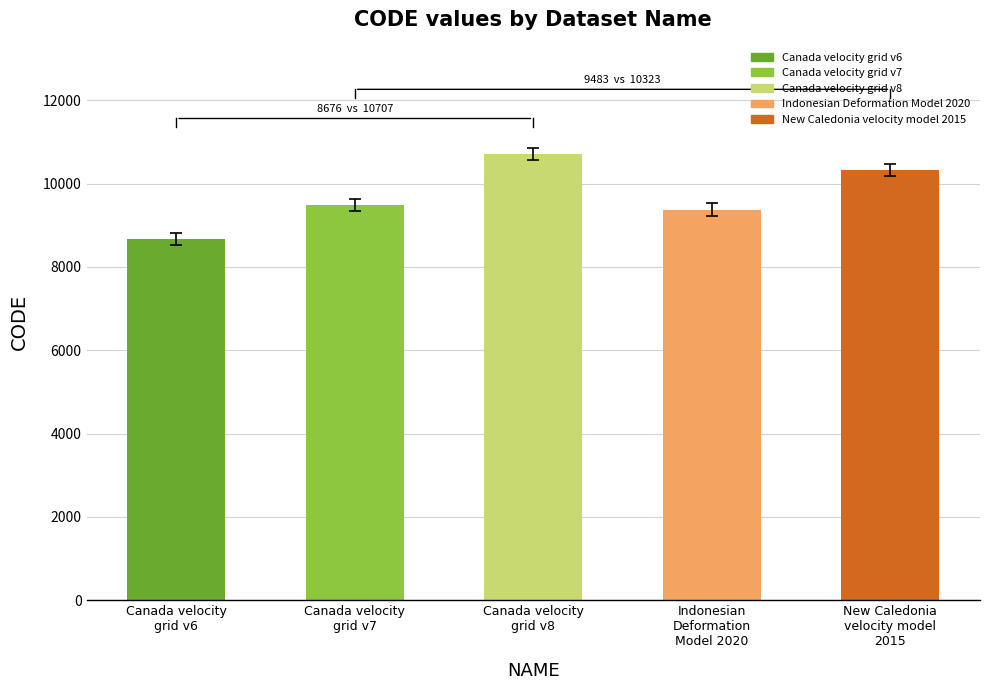

True or false: the data shows 2603 at New Caledonia
velocity model
2015.

False